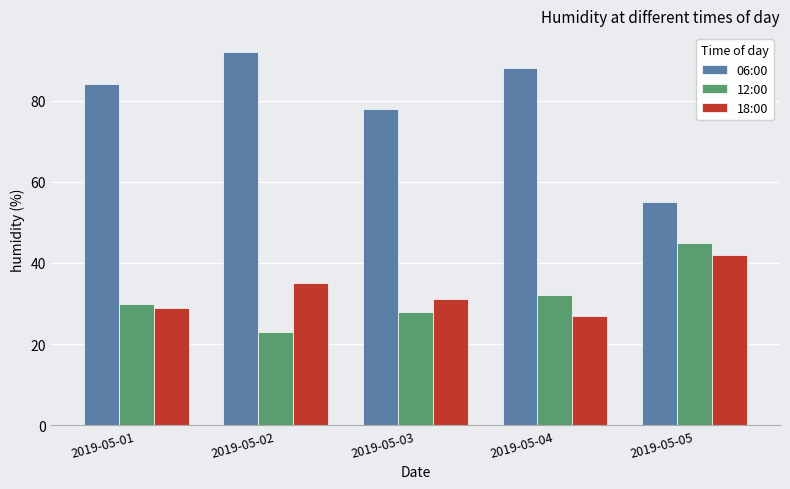

How many categories are shown in the chart?

5